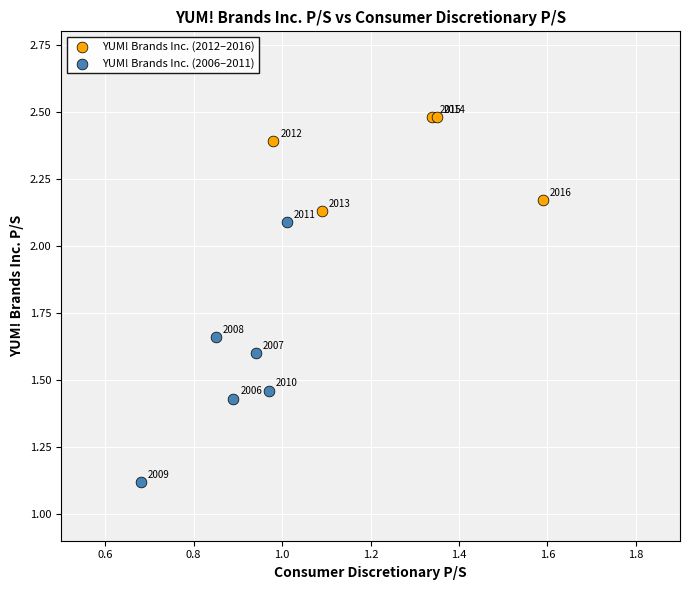

What are all the series names shown in the legend?

YUM! Brands Inc. (2012–2016), YUM! Brands Inc. (2006–2011)